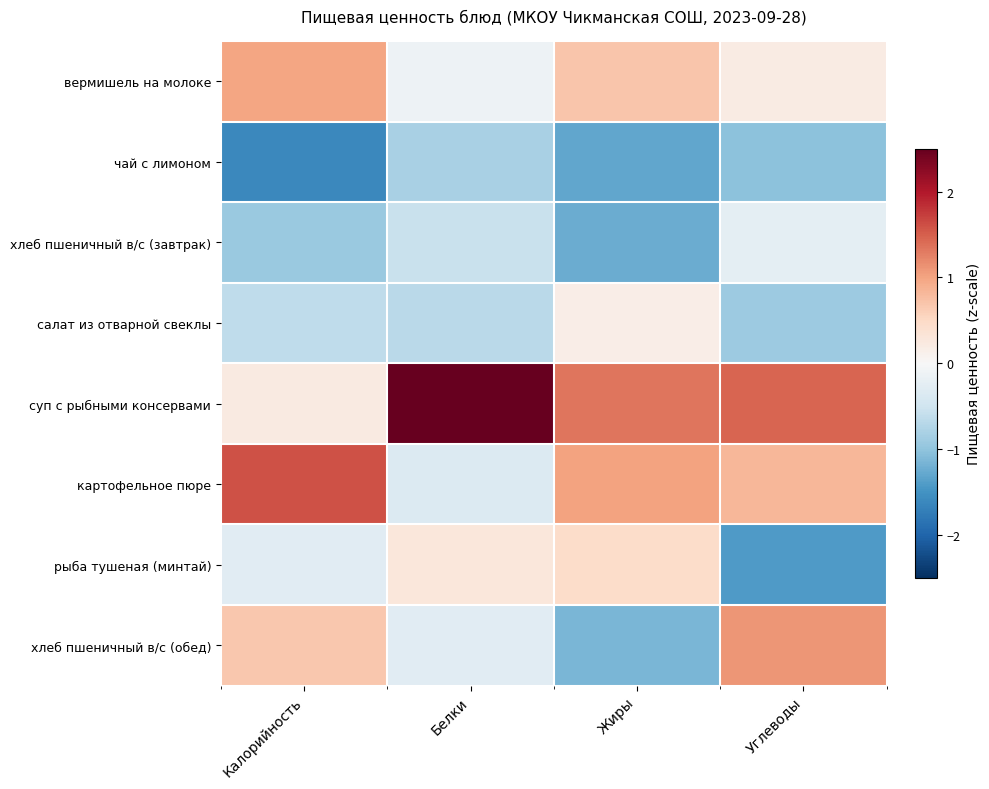

Which category has the lowest value across all series?

Калорийность